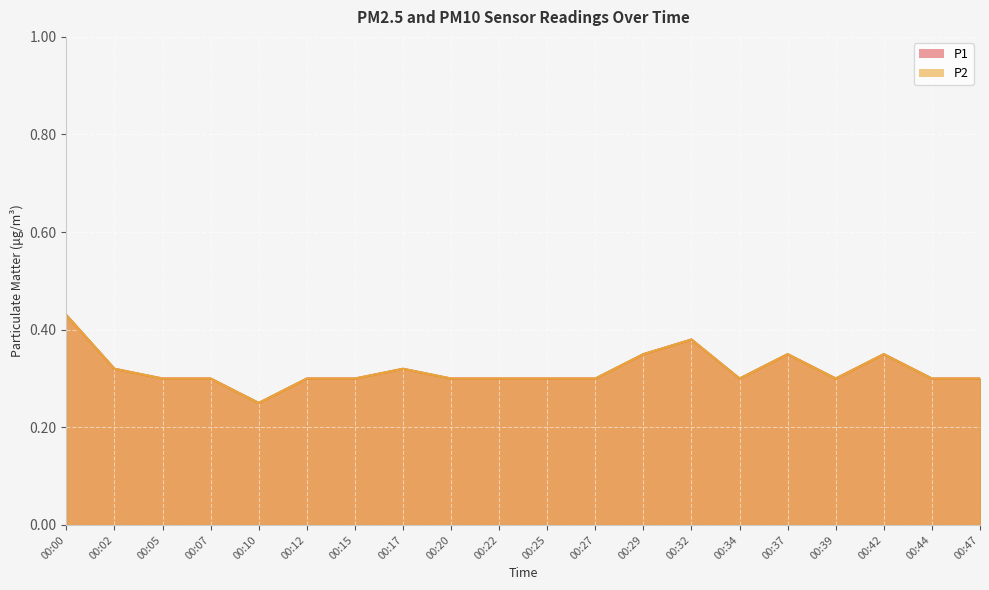

The value of P2 at 00:10 is 0.1. True or false?

False